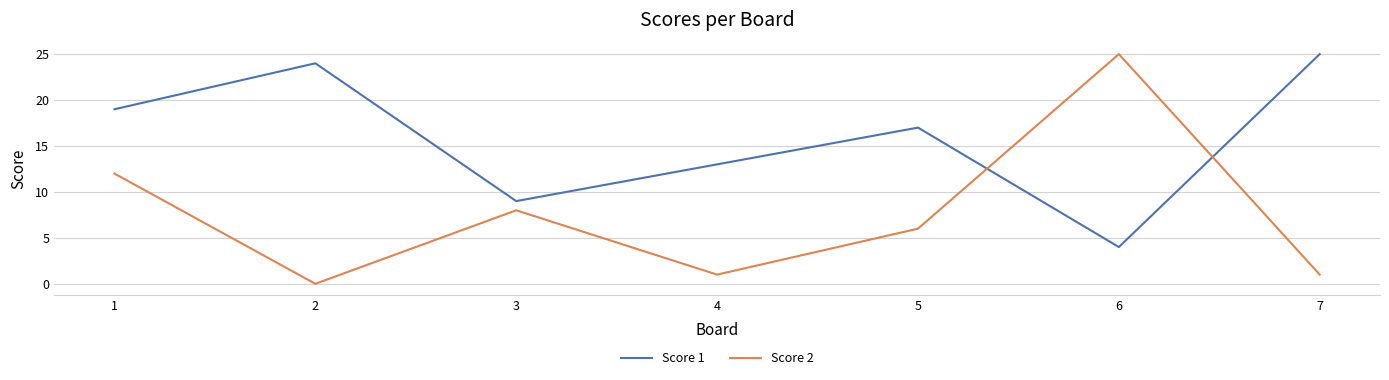

Where do Score 1 and Score 2 first cross each other?

5 and 6